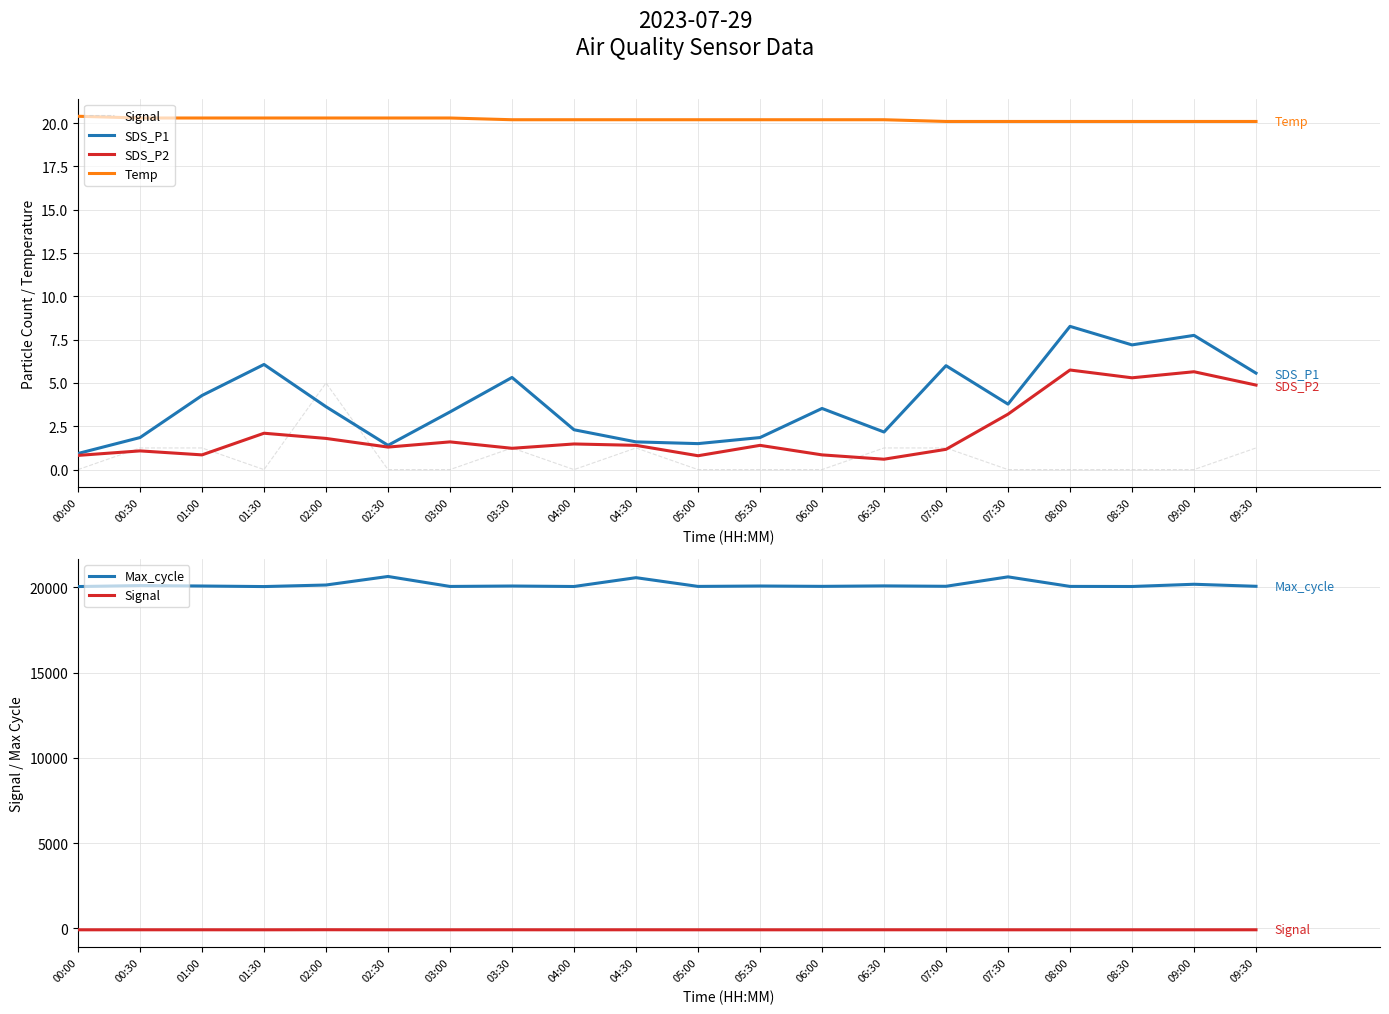

What is the value of the Temp point at the 13th from the left?

20.2